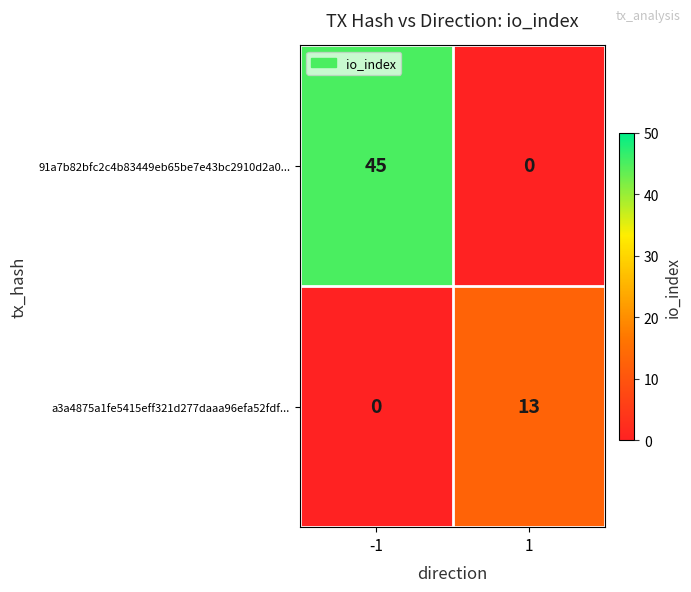

The 91a7b82bfc2c4b83449eb65be7e43bc2910d2a0... series shows 45 at -1. True or false?

True